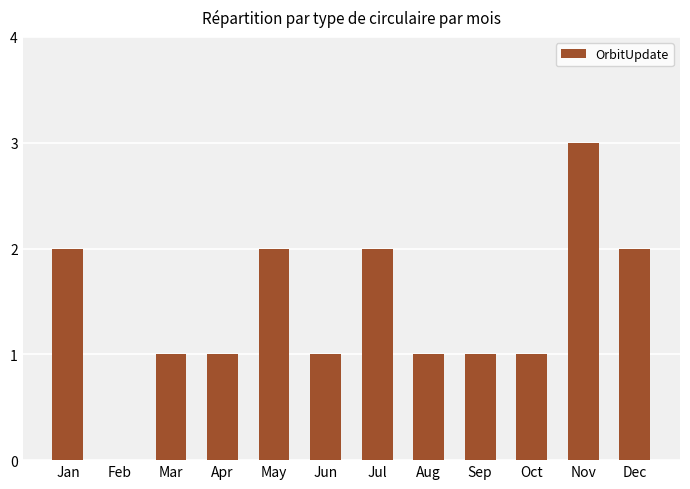

Reading right to left, extract all data points from this chart.

Dec=2	Nov=3	Oct=1	Sep=1	Aug=1	Jul=2	Jun=1	May=2	Apr=1	Mar=1	Feb=0	Jan=2